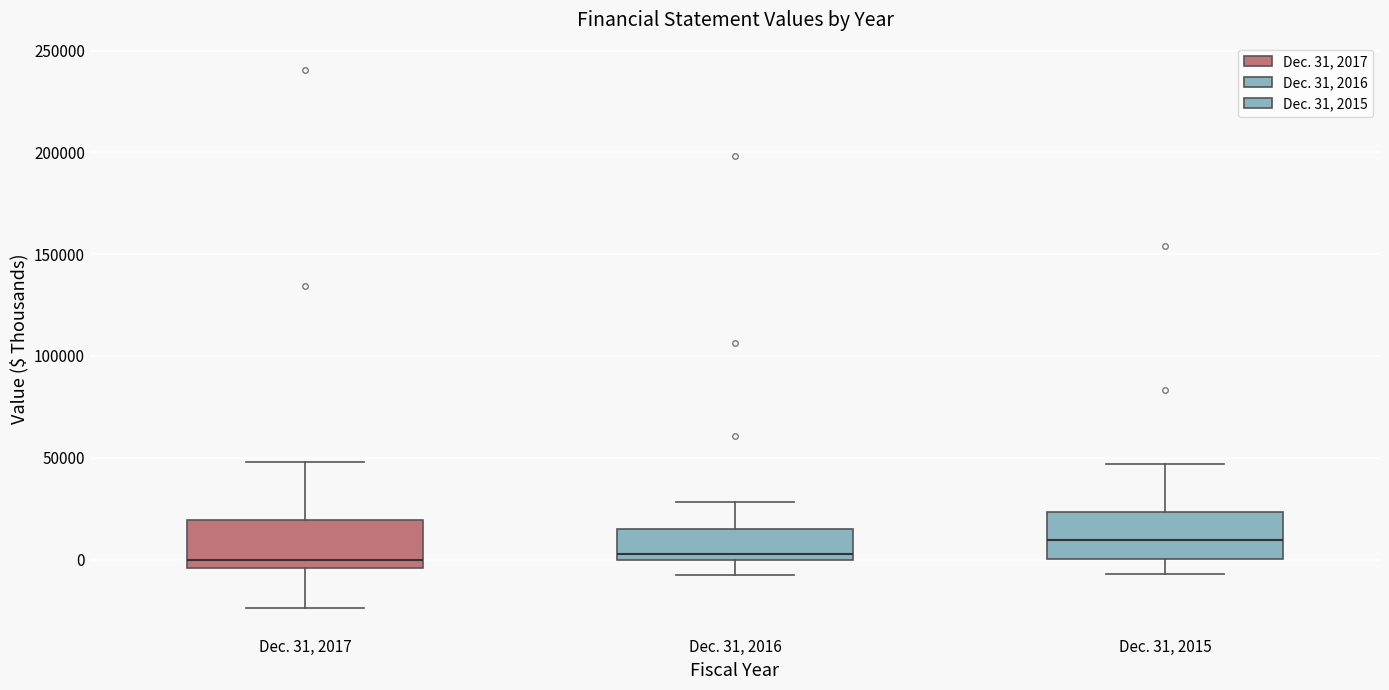

Reading left to right, read every box against the y-axis: the position of its median line, the range the box covers, and the ends of its whiskers. The values are not printed on the chart, so give them approximately, as read against the axis.

Dec. 31, 2017: median 0, box -5000 to 20000, whiskers -25000 to 50000
Dec. 31, 2016: median 5000, box 0 to 15000, whiskers -10000 to 30000
Dec. 31, 2015: median 10000, box 0 to 25000, whiskers -5000 to 45000